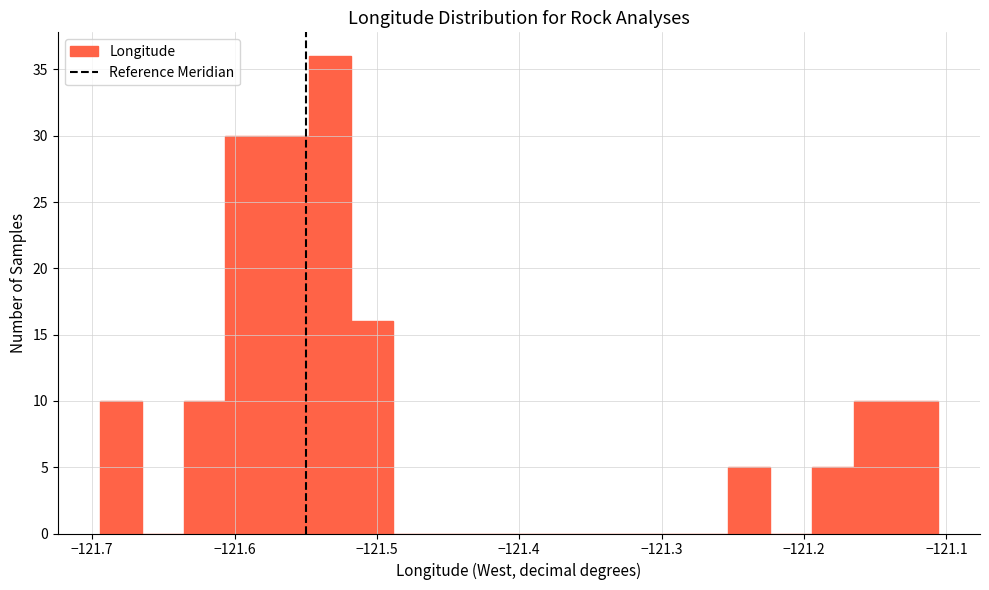

Around what value on the x-axis is the tallest bar? Give the approximate position of its centre, as read against the axis.

-121.53